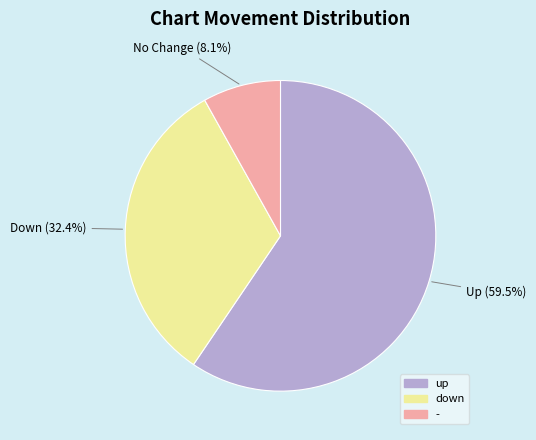

What is the ratio of the value at down to the value at -?

4.0